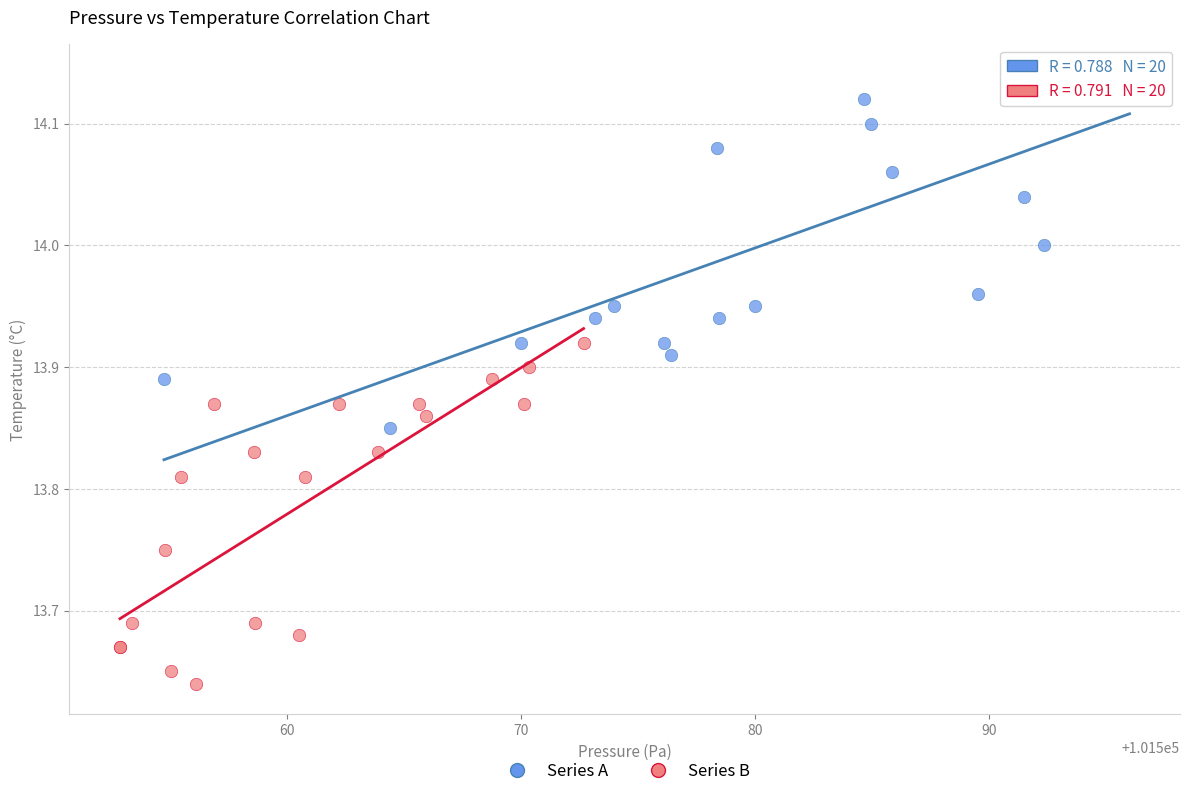

Which series has the widest spread of Y values?

Series A